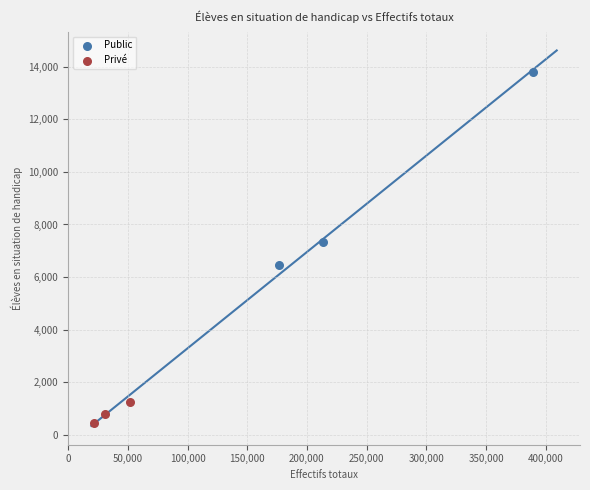

Which series has the largest Y range (max minus min)?

Public